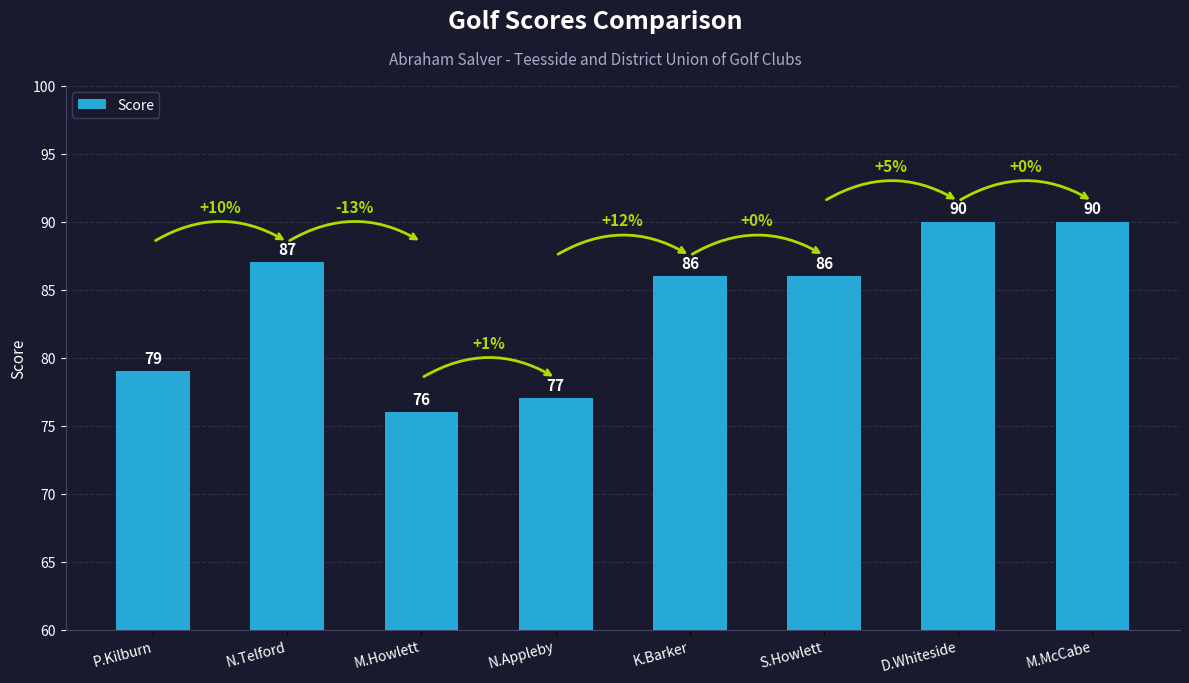

What is the maximum value shown in the chart?

90